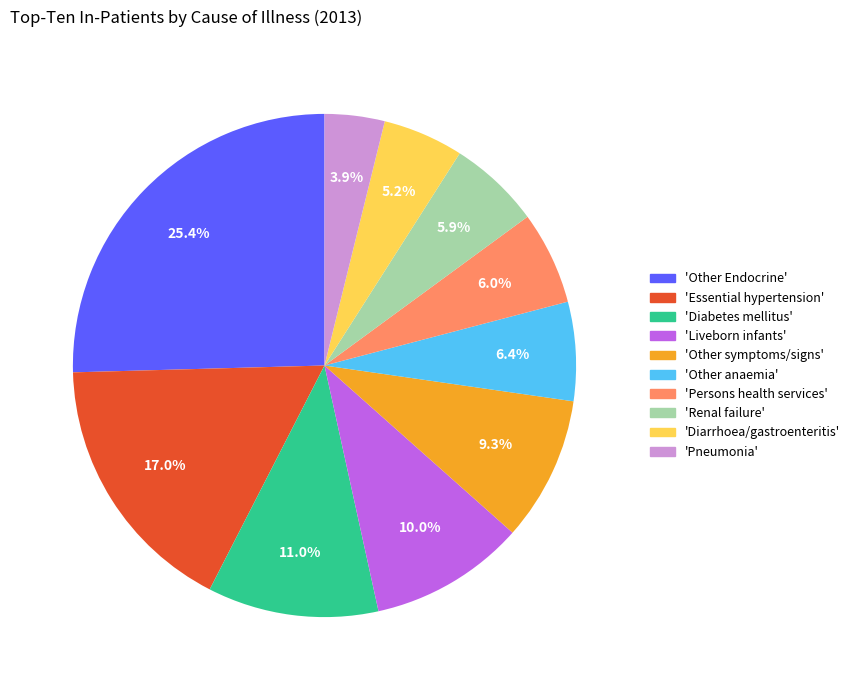

Combined, what portion of the pie is 'Diarrhoea/gastroenteritis' and 'Renal failure'?

11.1%